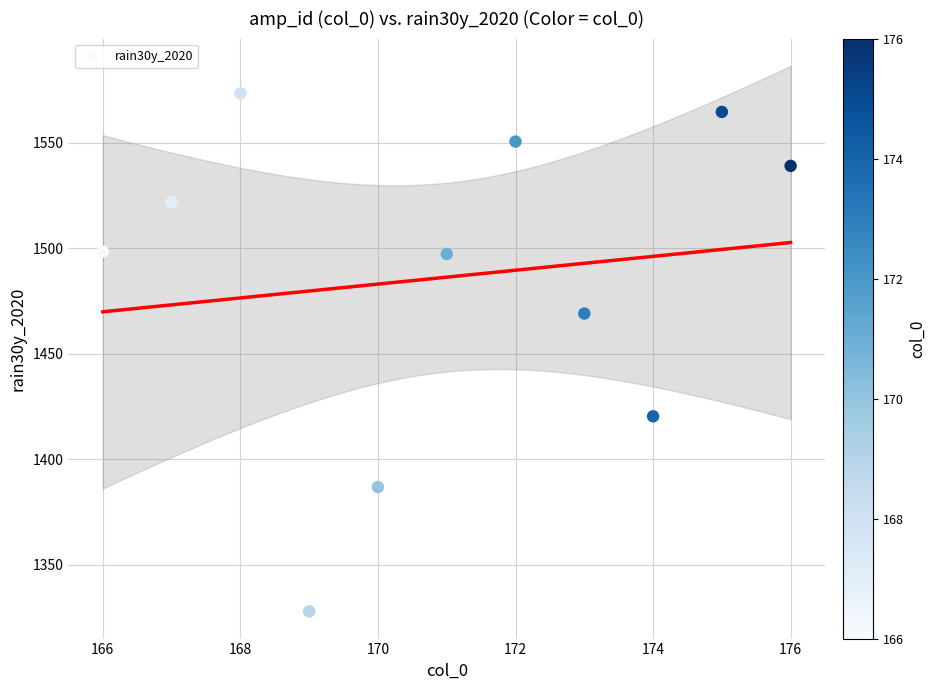

What is the average Y value?

1486.2